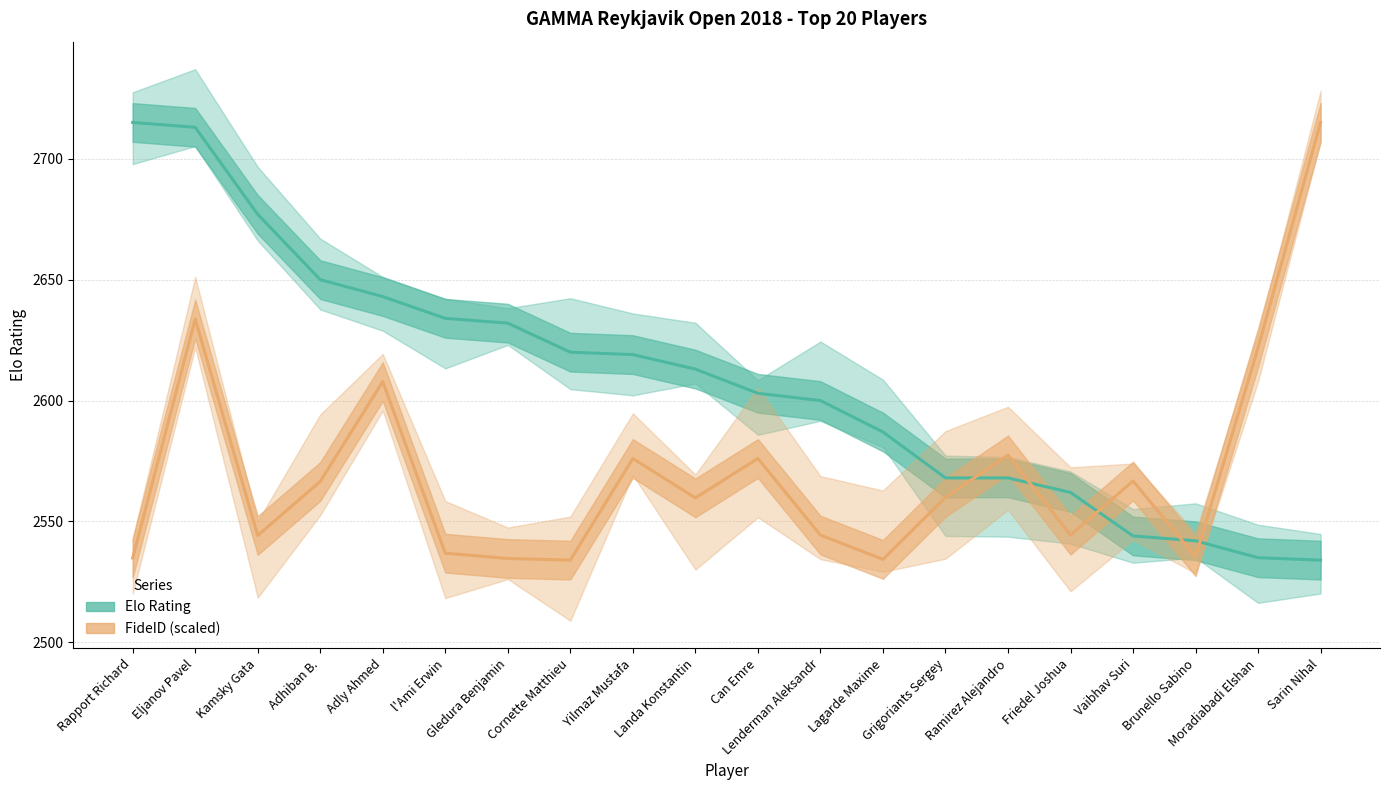

Rank the series at Lenderman Aleksandr from highest to lowest value.

Elo Rating, FideID (scaled)